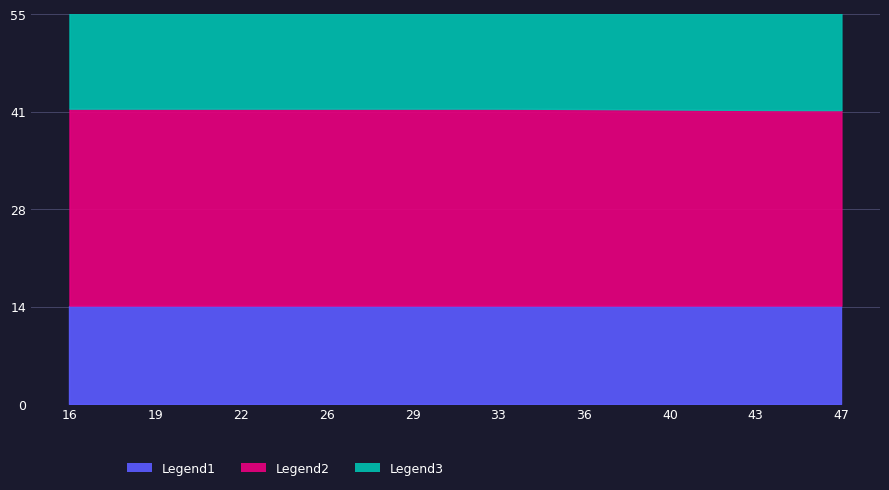

True or false: Legend2 and Legend3 cross at least once.

False